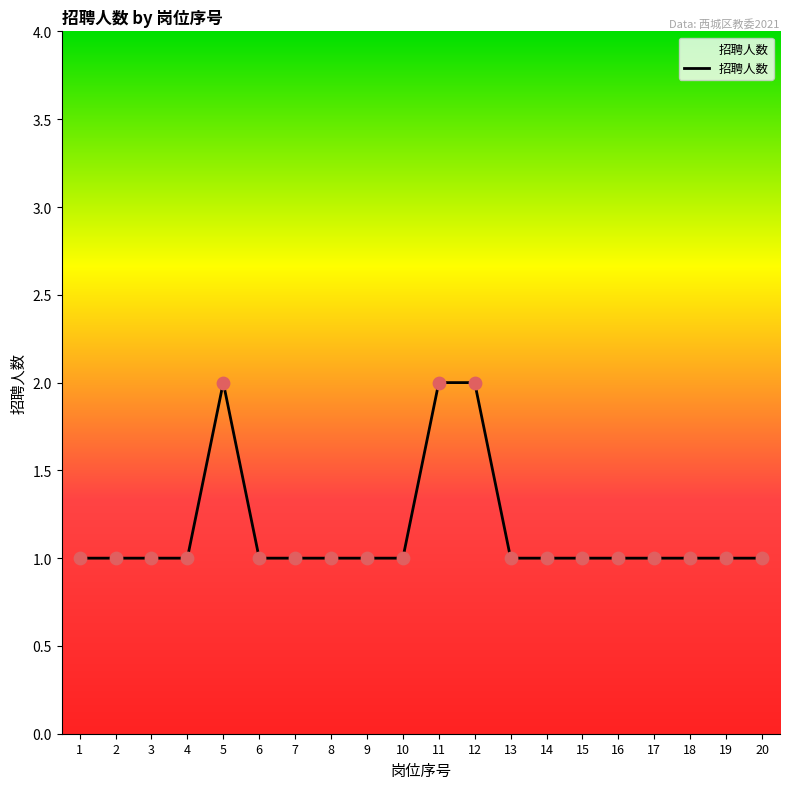

Approximately how many times larger is the value at 16 compared to 15?

1.0